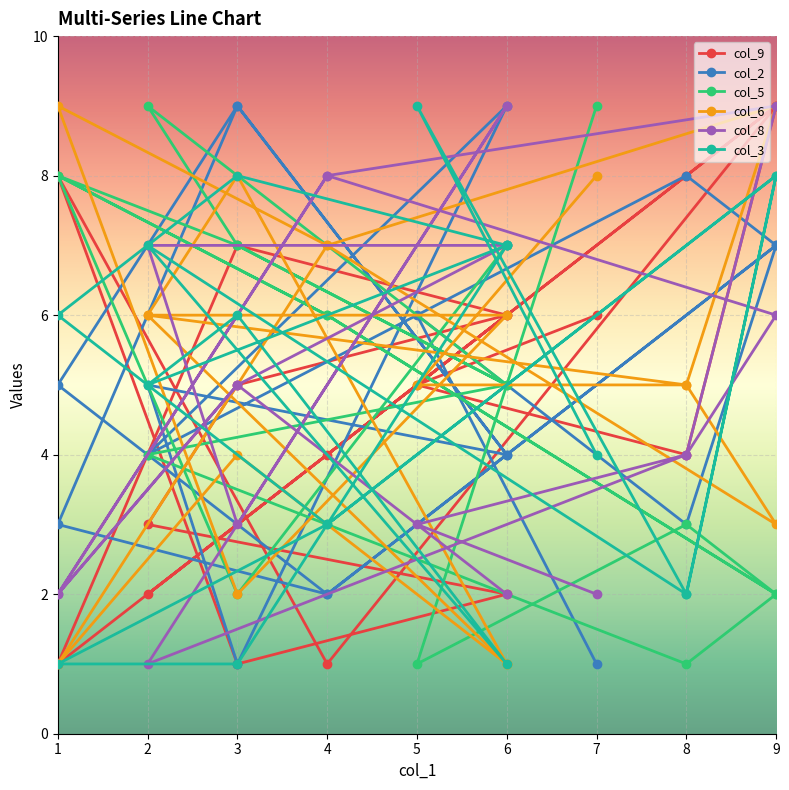

Count the col_9 values in the range 2 to 7.

11